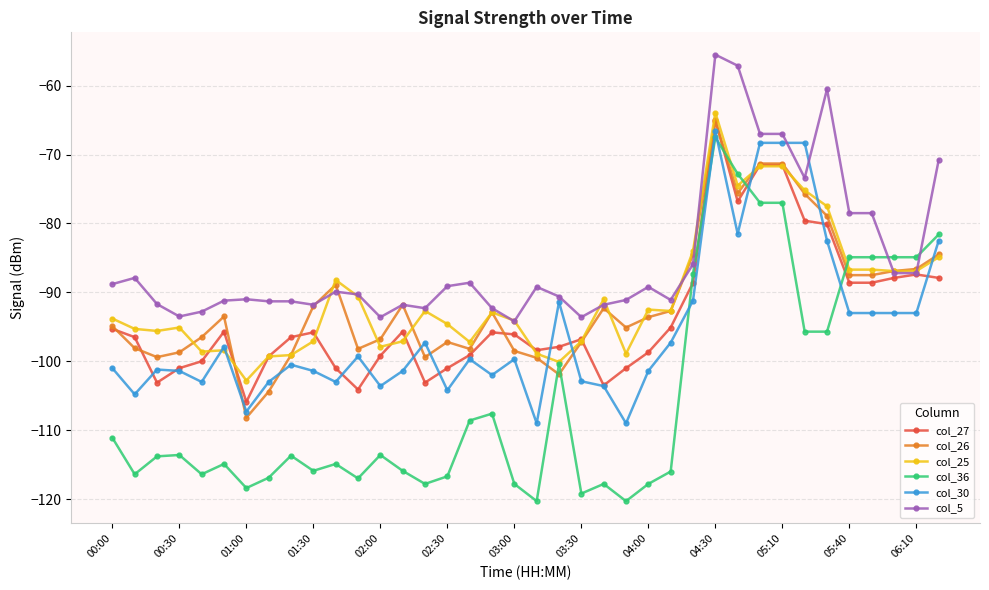

Which series has the widest spread of values?

col_36